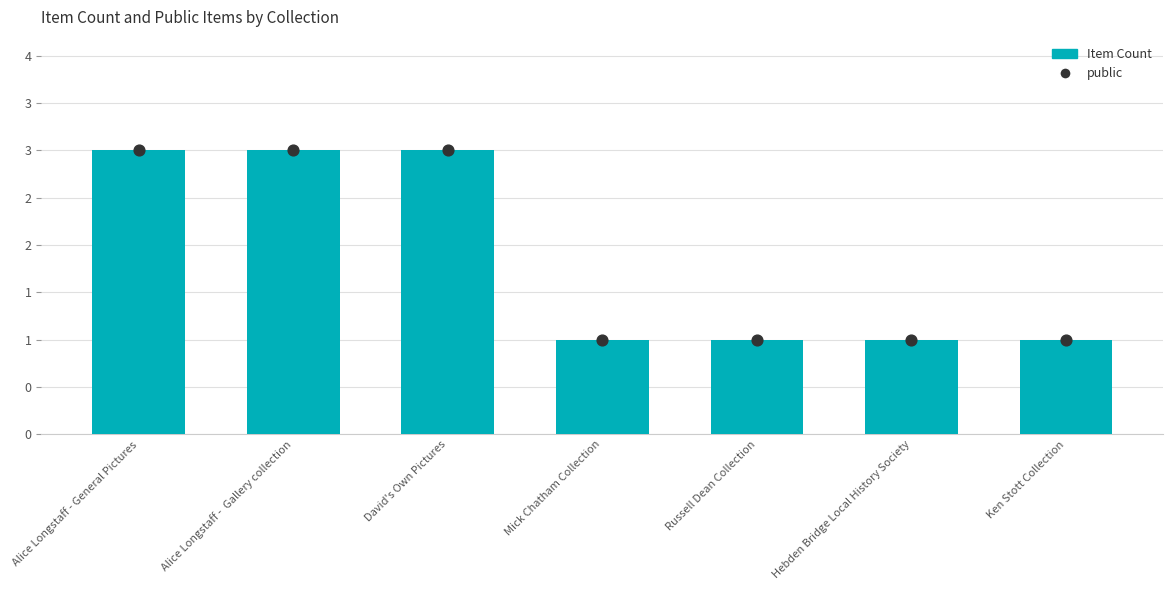

At how many categories does at least one series exceed 2?

3